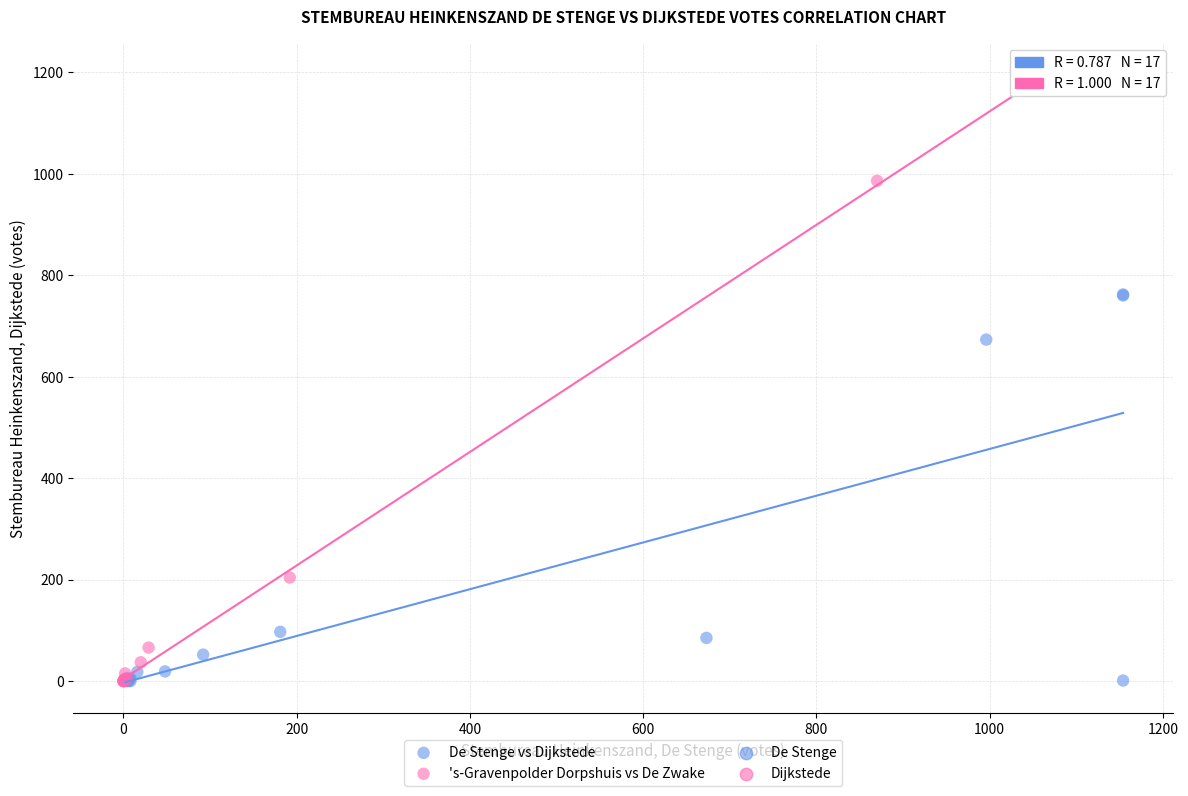

Which series contains the highest Y value?

's-Gravenpolder Dorpshuis vs De Zwake